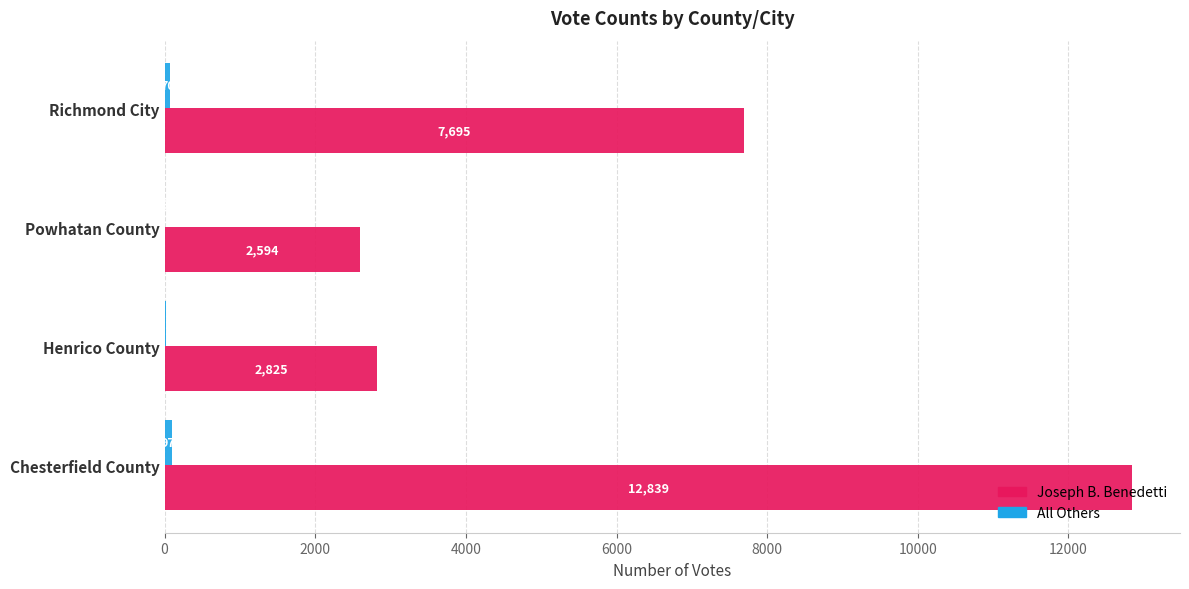

How many data points does each series have?

4